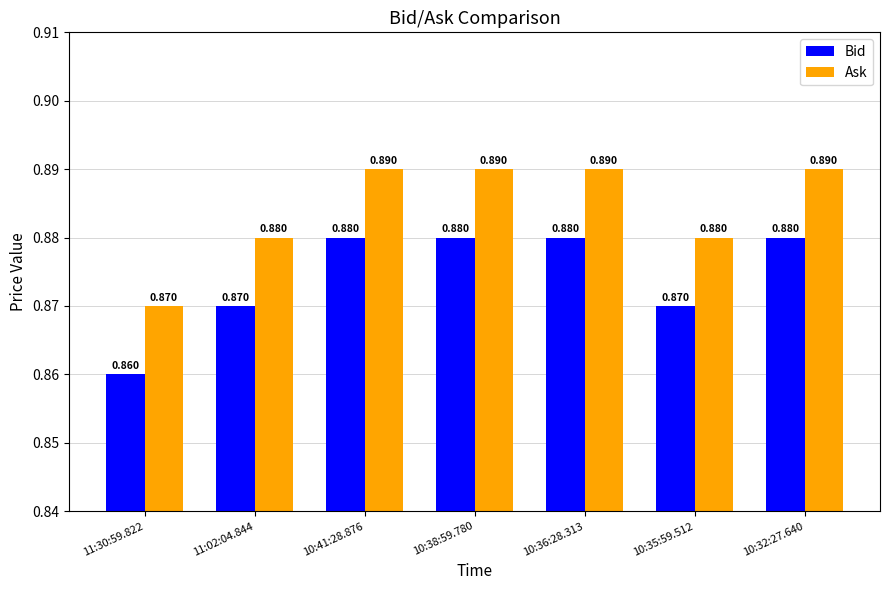

Rank the series by their average value, from highest to lowest.

Ask, Bid